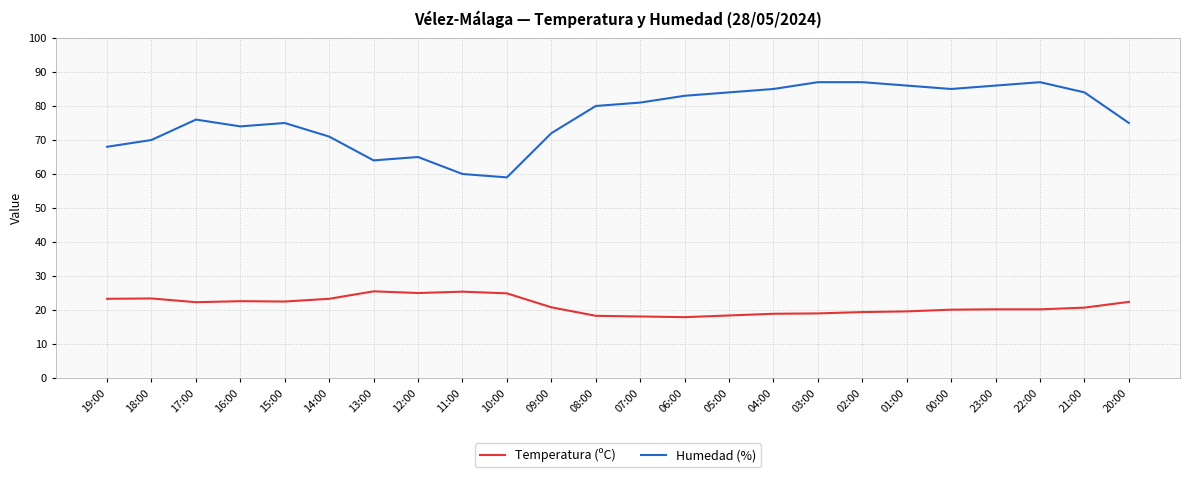

True or false: Humedad (%) has more than 1 interior local peaks.

True